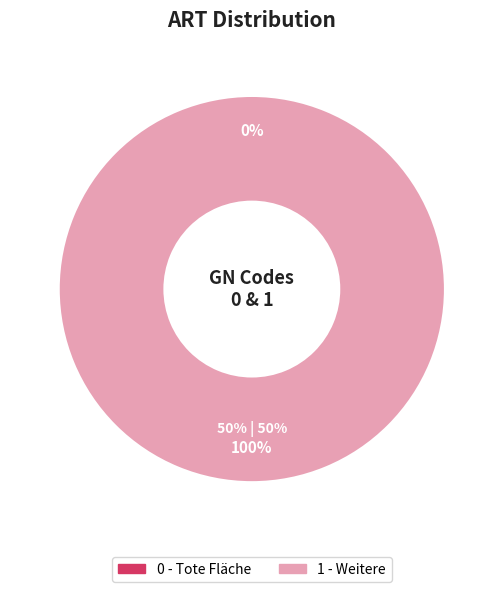

Which slice represents more than half of the pie?

Weitere